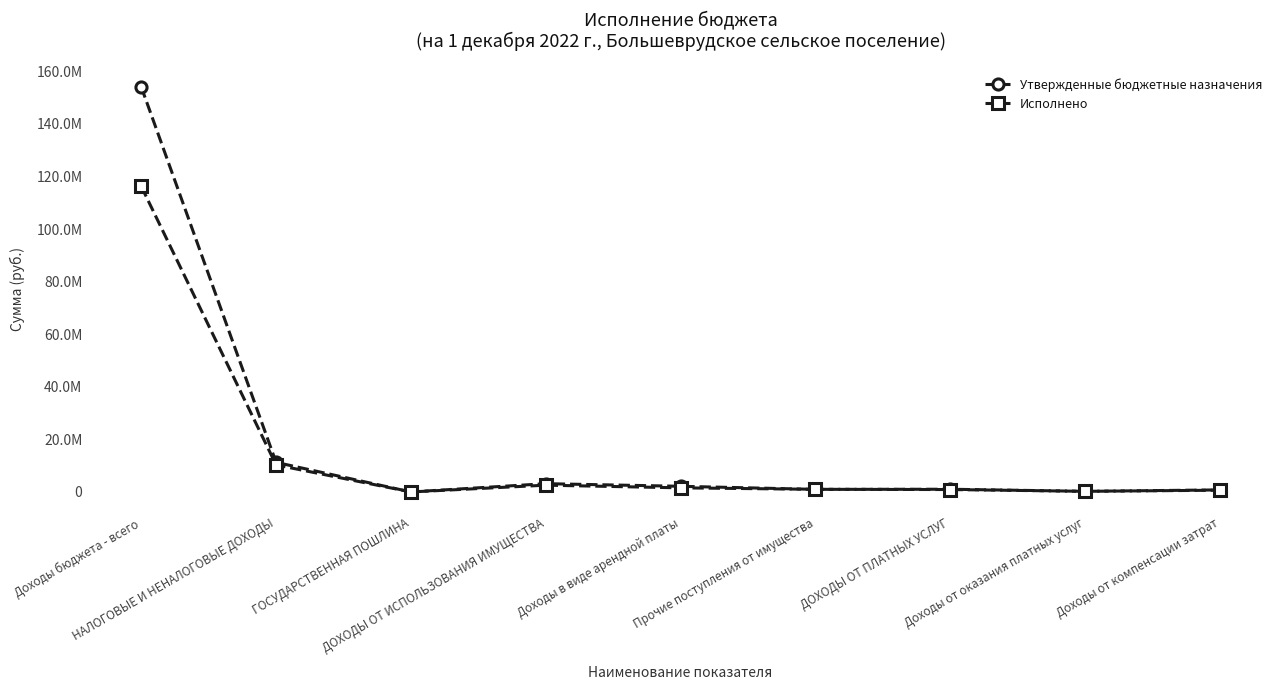

True or false: Утвержденные бюджетные назначения has a value of 417857.4 at Доходы от оказания платных услуг.

False